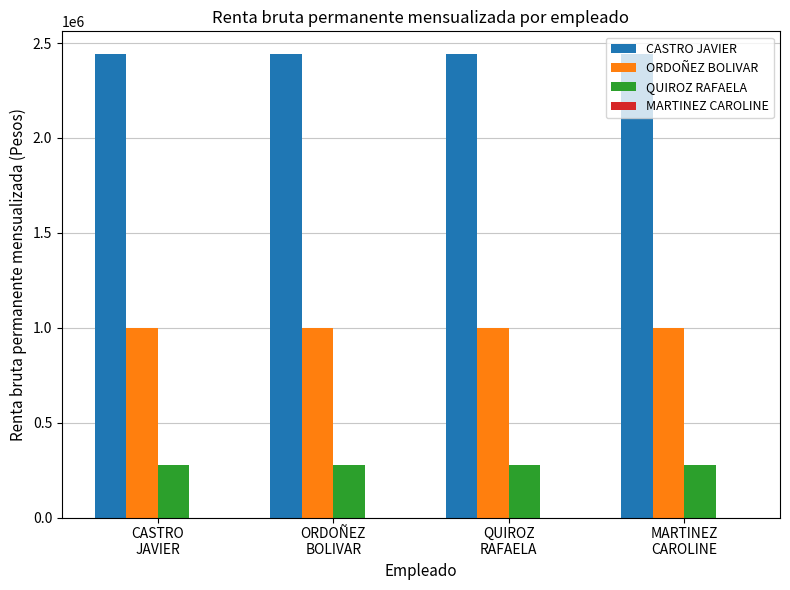

List the series in order of their overall mean, highest first.

CASTRO JAVIER, ORDOÑEZ BOLIVAR, QUIROZ RAFAELA